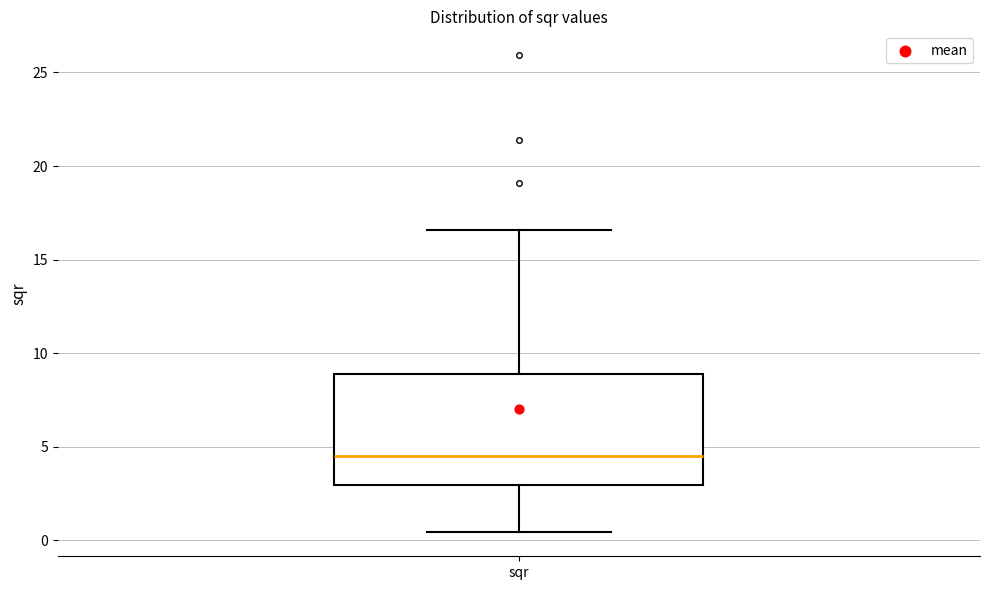

Transcribe this box plot: give where the median line is, the range the box spans, and where the two whiskers end, as read against the y-axis. The values are not printed on the chart, so give them approximately, as read against the axis.

median 4.5, box 3.0 to 9.0, whiskers 0.5 to 16.5